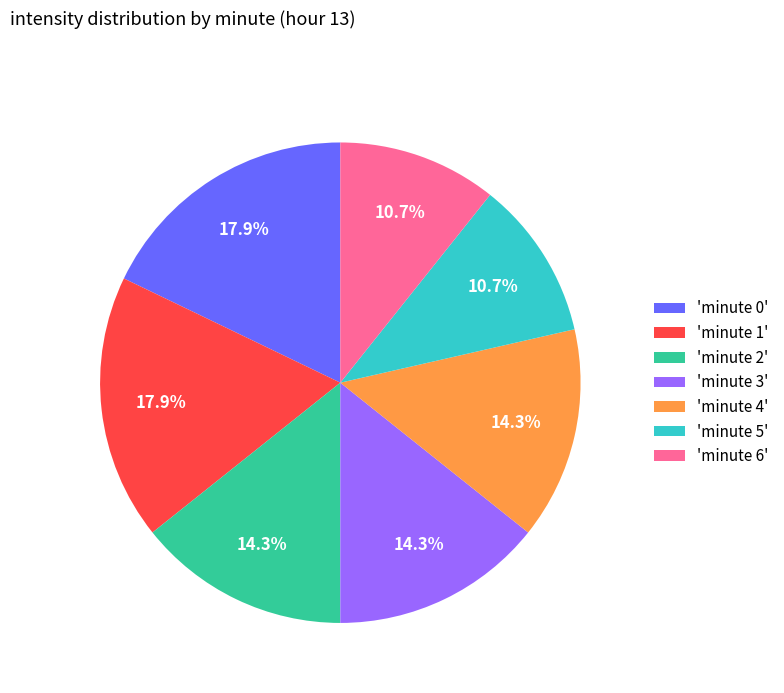

Do 'minute 2' and 'minute 3' together represent more than half of the pie?

No